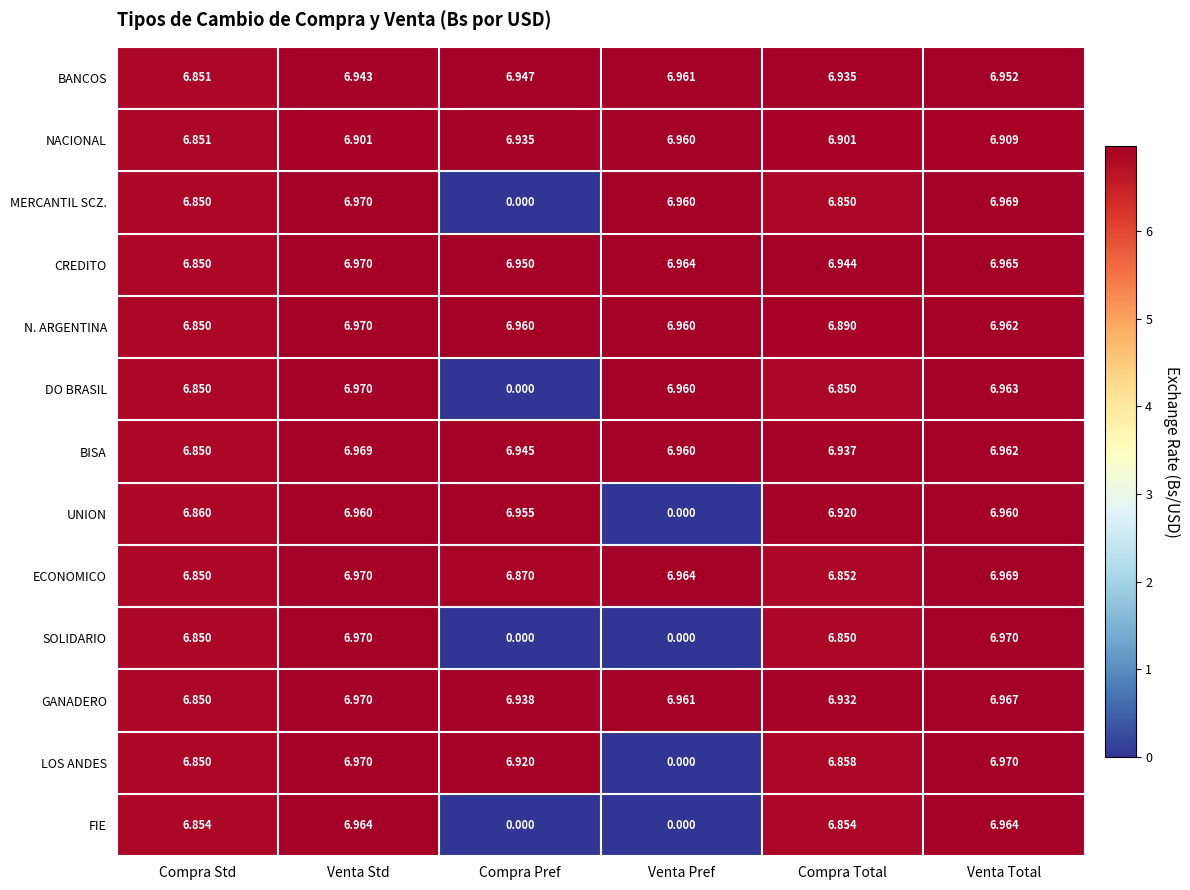

What is the total value across all series at Venta Total?

90.5